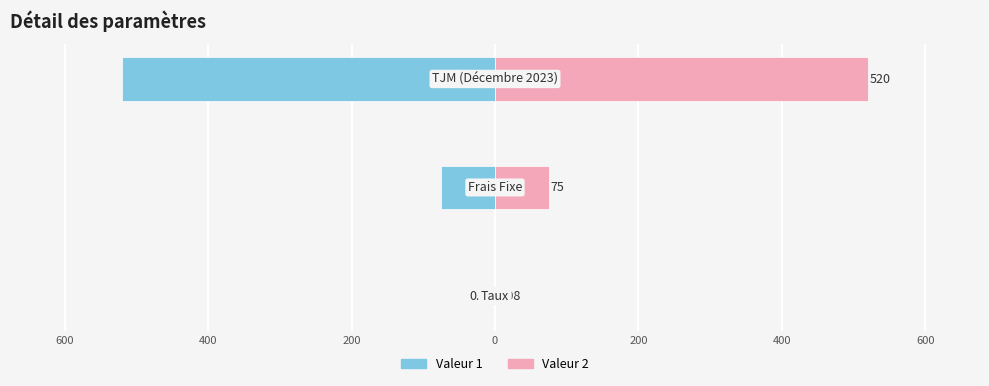

Does the chart contain stacked bars?

No